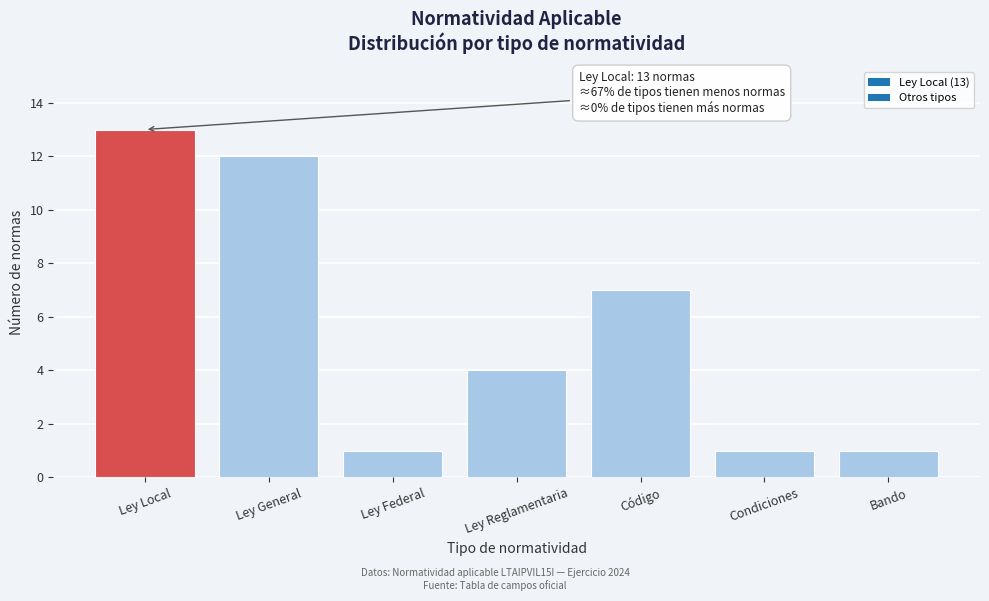

Reading left to right, extract all data points from this chart.

13	12	1	4	7	1	1